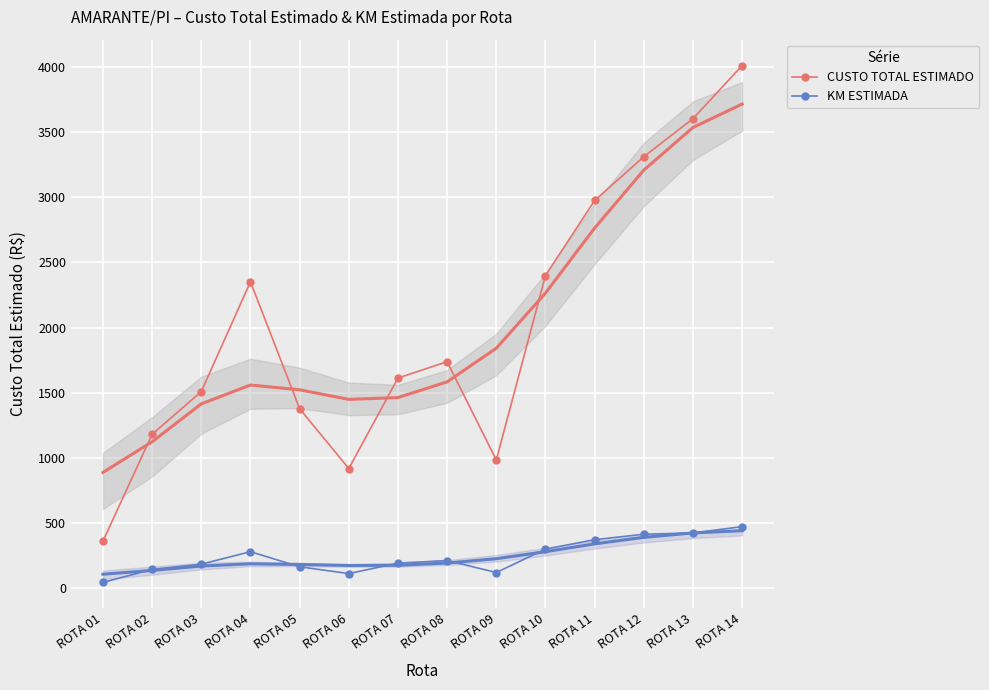

Reading left to right, what are all the values shown in this chart?

CUSTO TOTAL ESTIMADO: ROTA 01=360.8	ROTA 02=1180.8	ROTA 03=1508.8	ROTA 04=2352.0	ROTA 05=1377.6	ROTA 06=918.4	ROTA 07=1612.8	ROTA 08=1738.4	ROTA 09=984.0	ROTA 10=2400.0	ROTA 11=2976.0	ROTA 12=3312.0	ROTA 13=3604.0	ROTA 14=4012.0
KM ESTIMADA: ROTA 01=44.0	ROTA 02=144.0	ROTA 03=184.0	ROTA 04=280.0	ROTA 05=164.0	ROTA 06=112.0	ROTA 07=192.0	ROTA 08=212.0	ROTA 09=120.0	ROTA 10=300.0	ROTA 11=372.0	ROTA 12=414.0	ROTA 13=424.0	ROTA 14=472.0